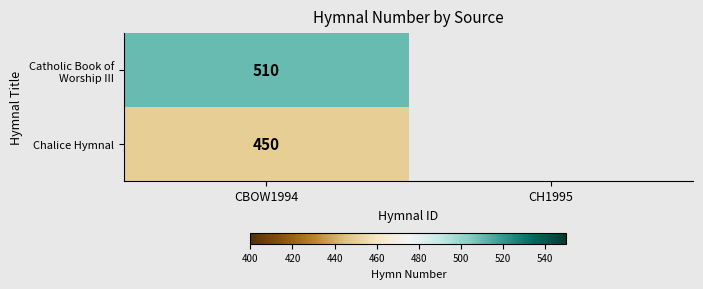

The value of Chalice Hymnal at CBOW1994 is 450. True or false?

True